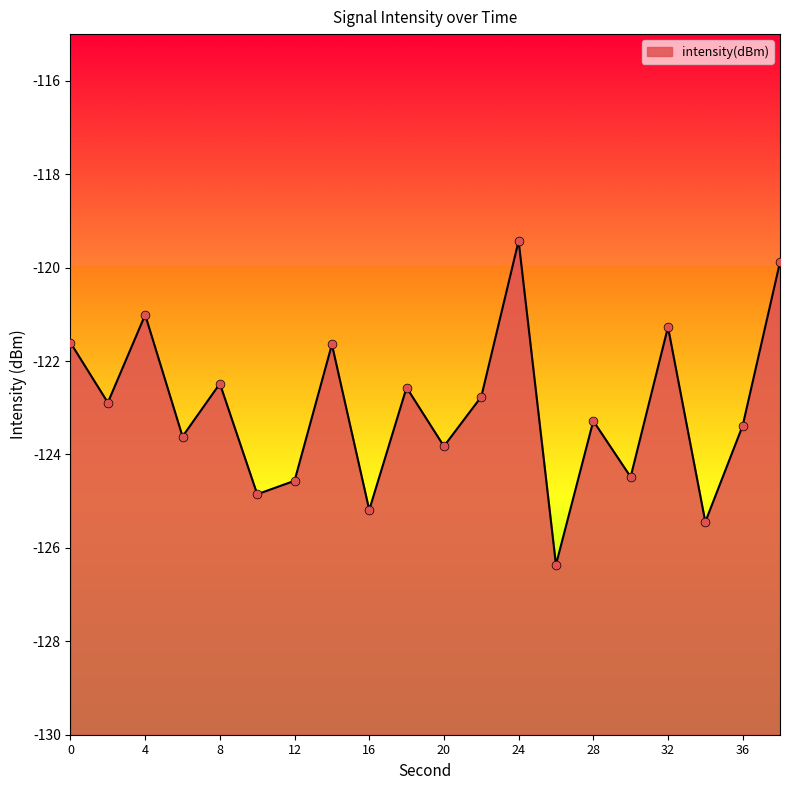

Between 2 and 30, which is larger?

2